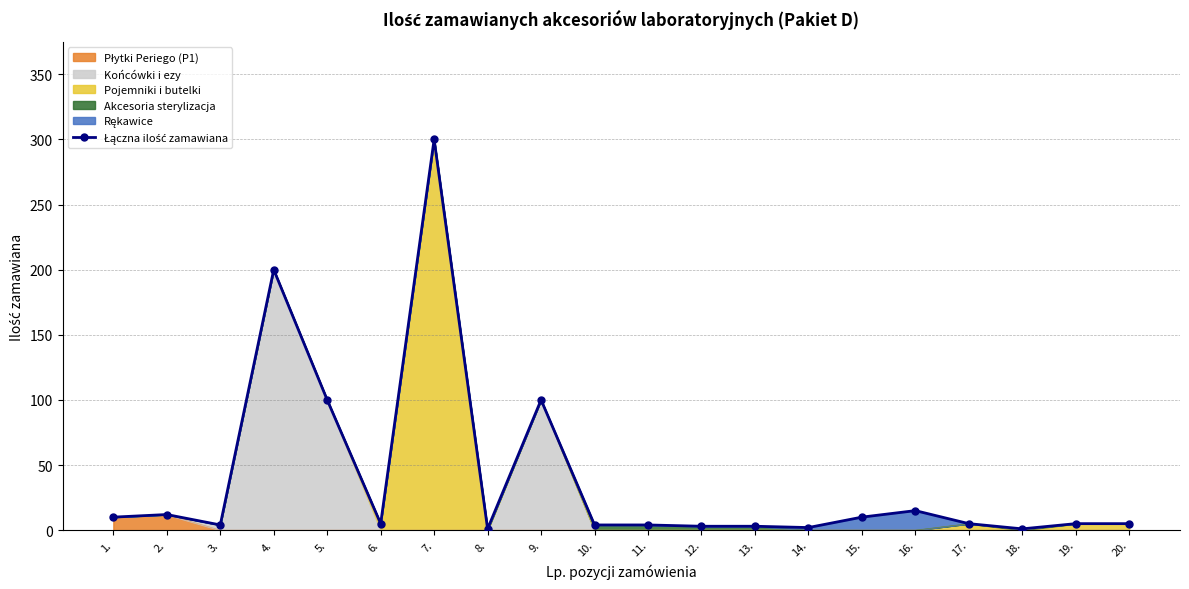

How many points are higher than both their immediate neighbors (excluding endpoints)?

5